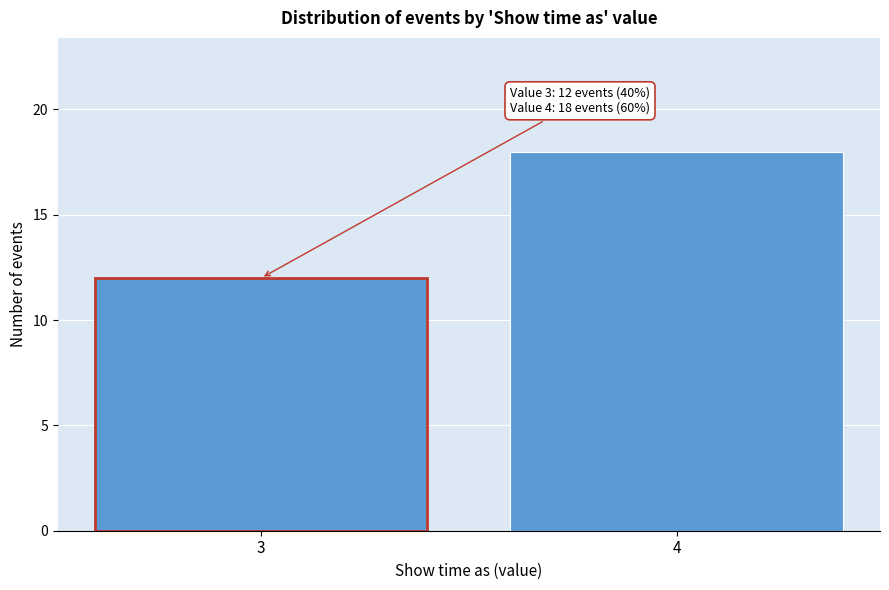

Reading right to left, list all the values displayed in this chart.

4=18	3=12